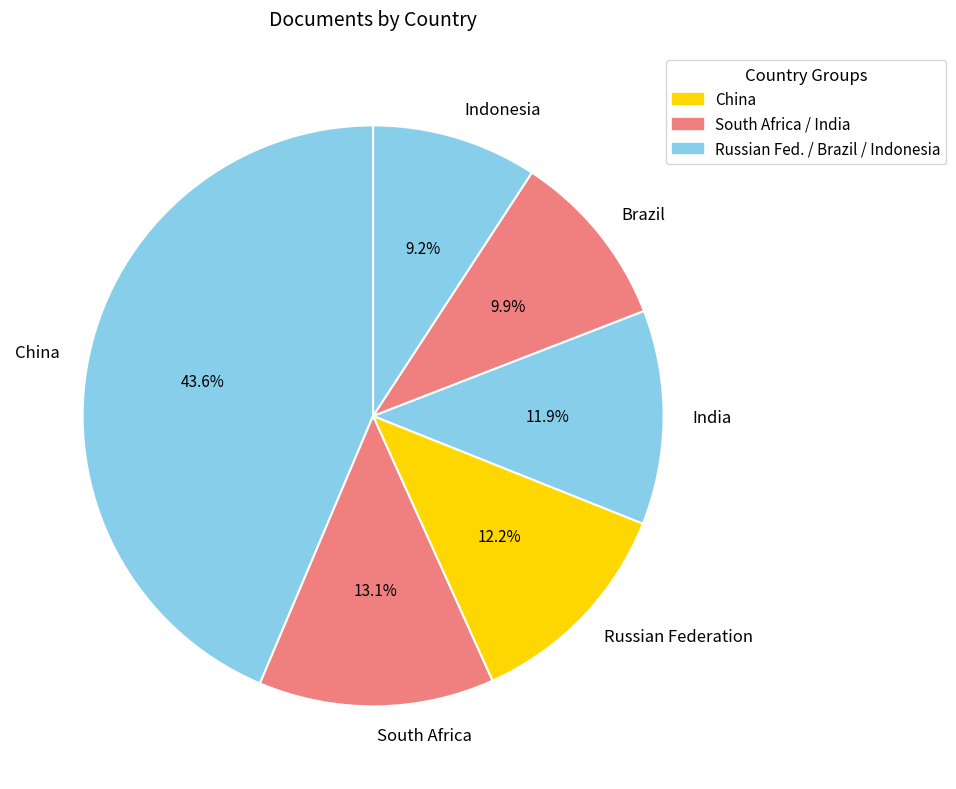

Is the sum of South Africa and India greater than half?

No